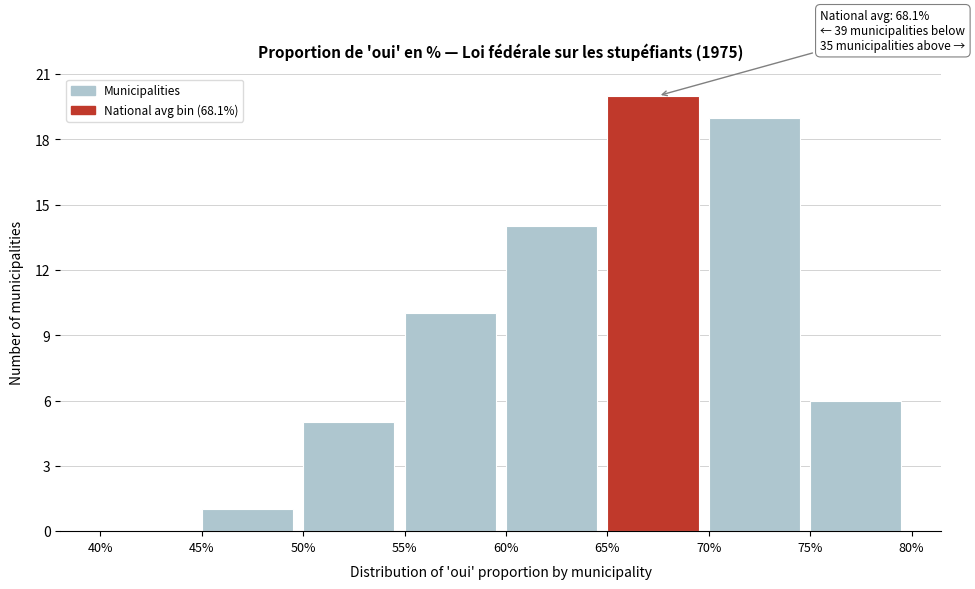

Which range on the x-axis has the tallest bar?

65% to 70%